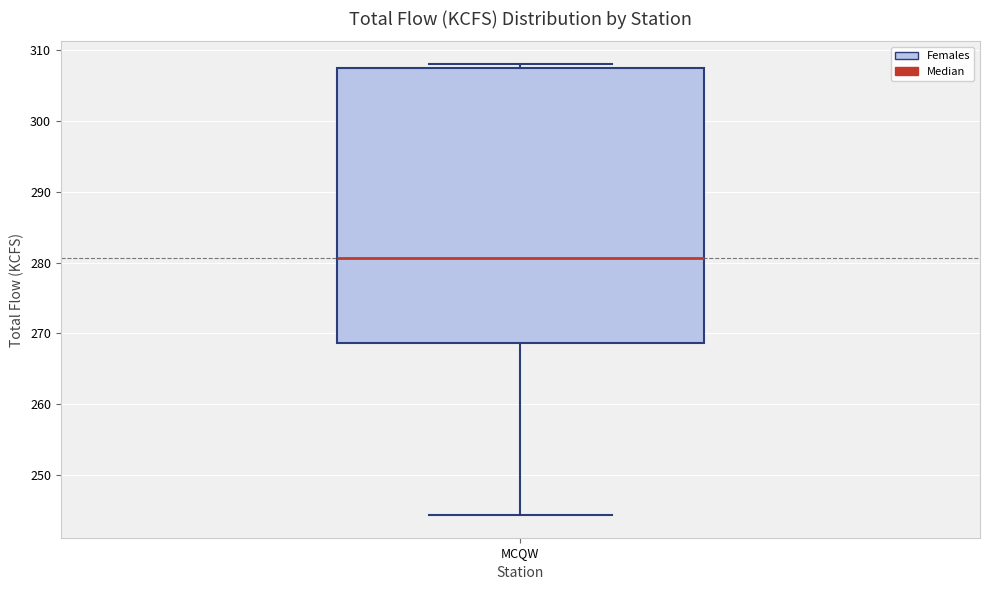

Read this box plot against the y-axis: the position of the median line, the range covered by the box, and the ends of both whiskers. The values are not printed on the chart, so give them approximately, as read against the axis.

median 281, box 269 to 308, whiskers 244 to 308 (just above the box's upper edge)